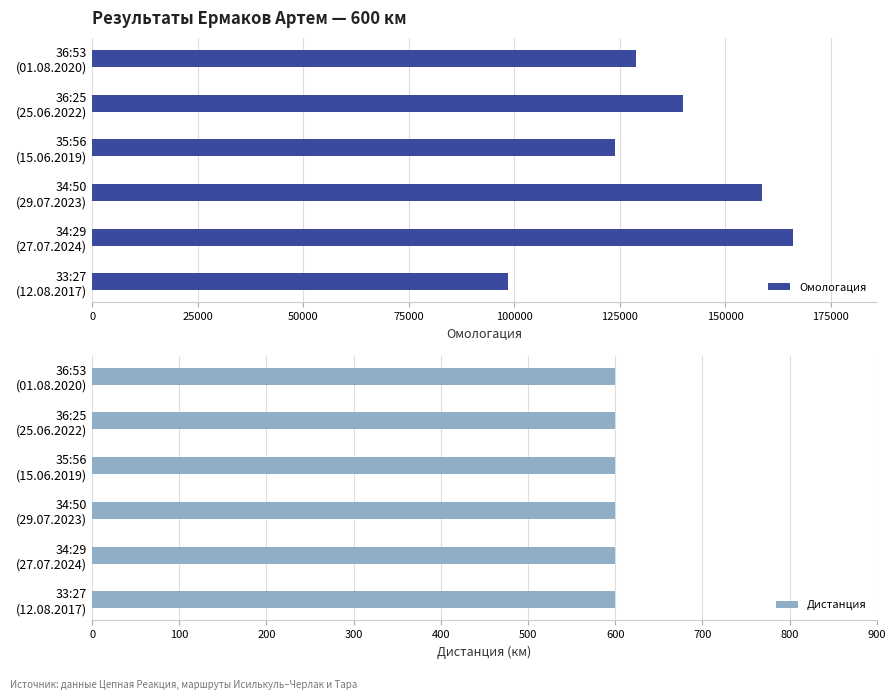

What is the sum of all Омологация values?

816193